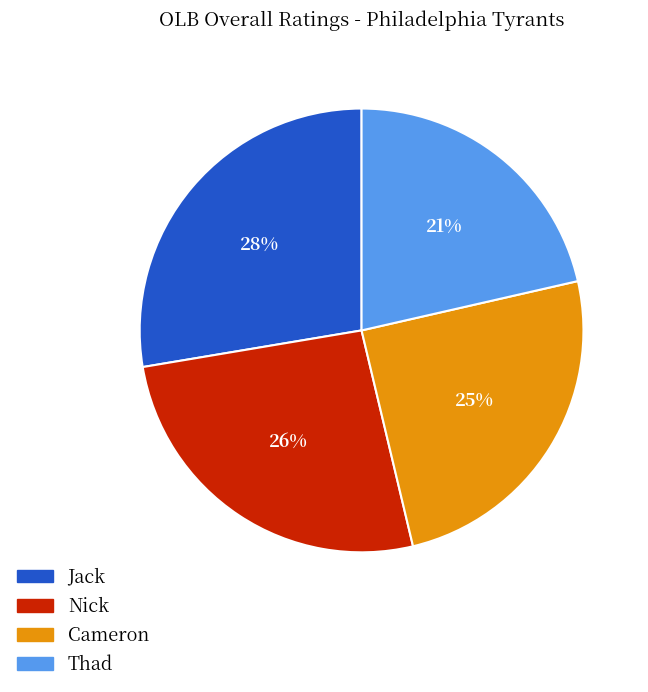

To the nearest percent, what is the average slice percentage?

25%